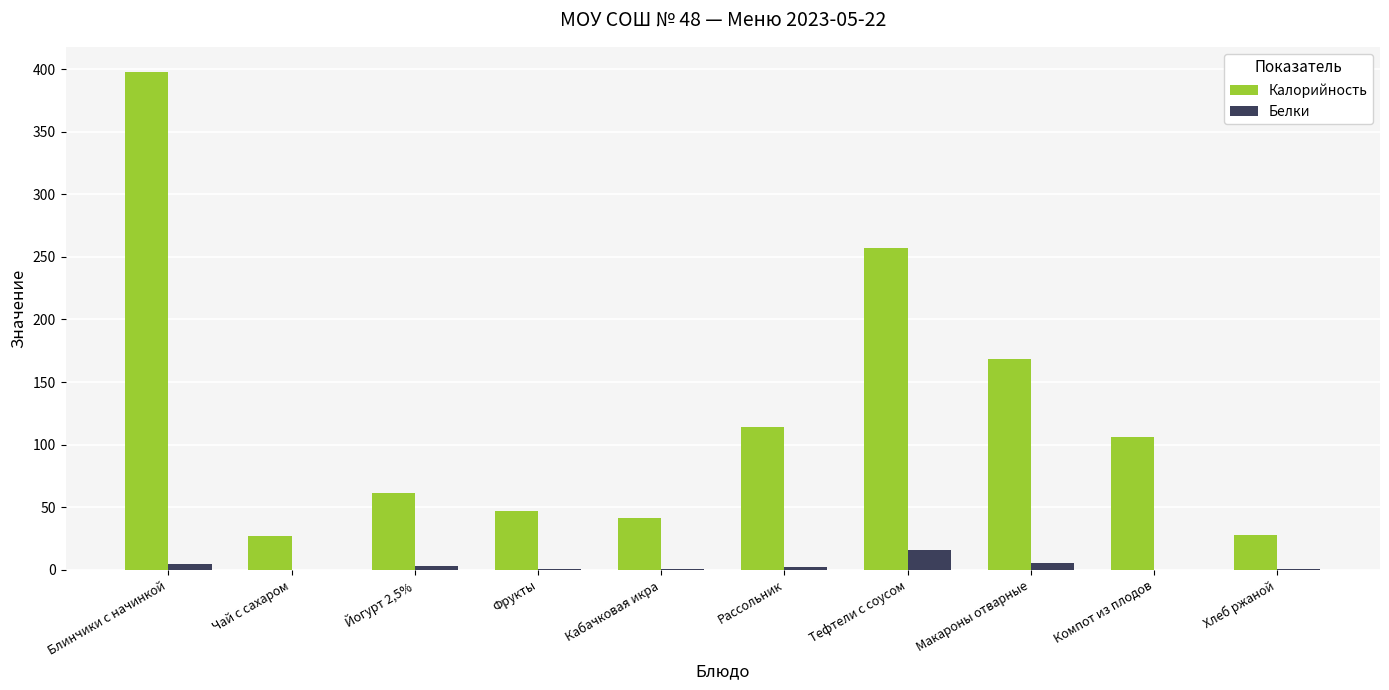

What is the highest value of the Белки series?

15.7